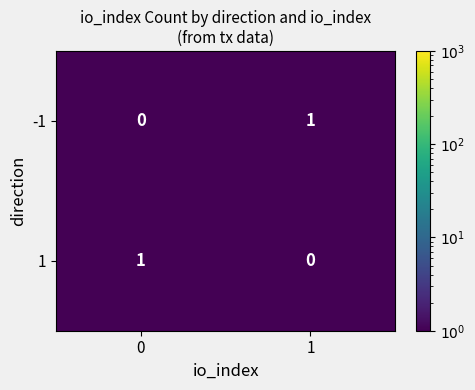

What is the difference between the highest and lowest values at 0?

1